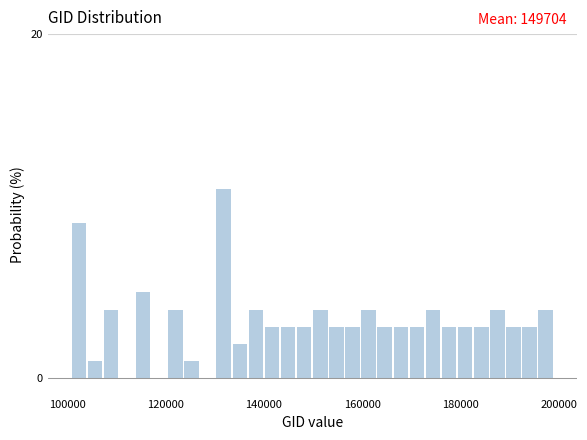

Around what value on the x-axis is the tallest bar? Give the approximate position of its centre, as read against the axis.

132000